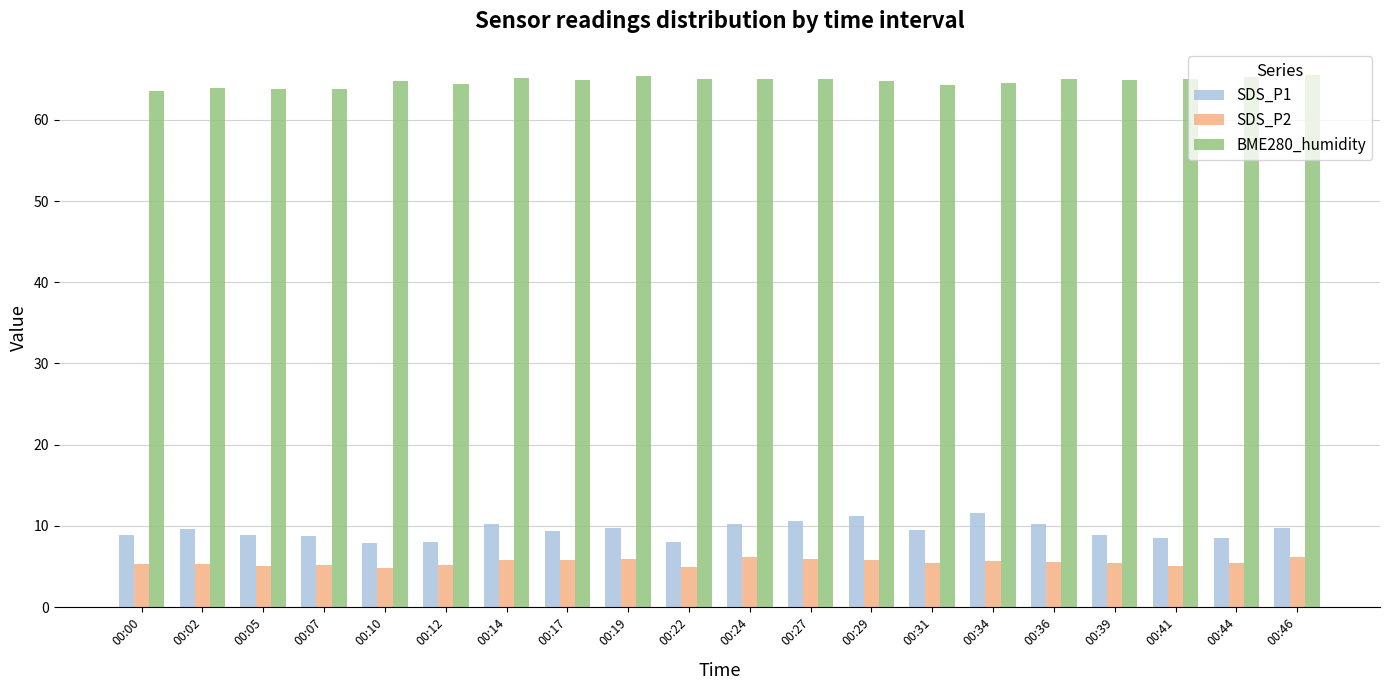

What is the spread (max minus min) of values at 00:02?

58.6